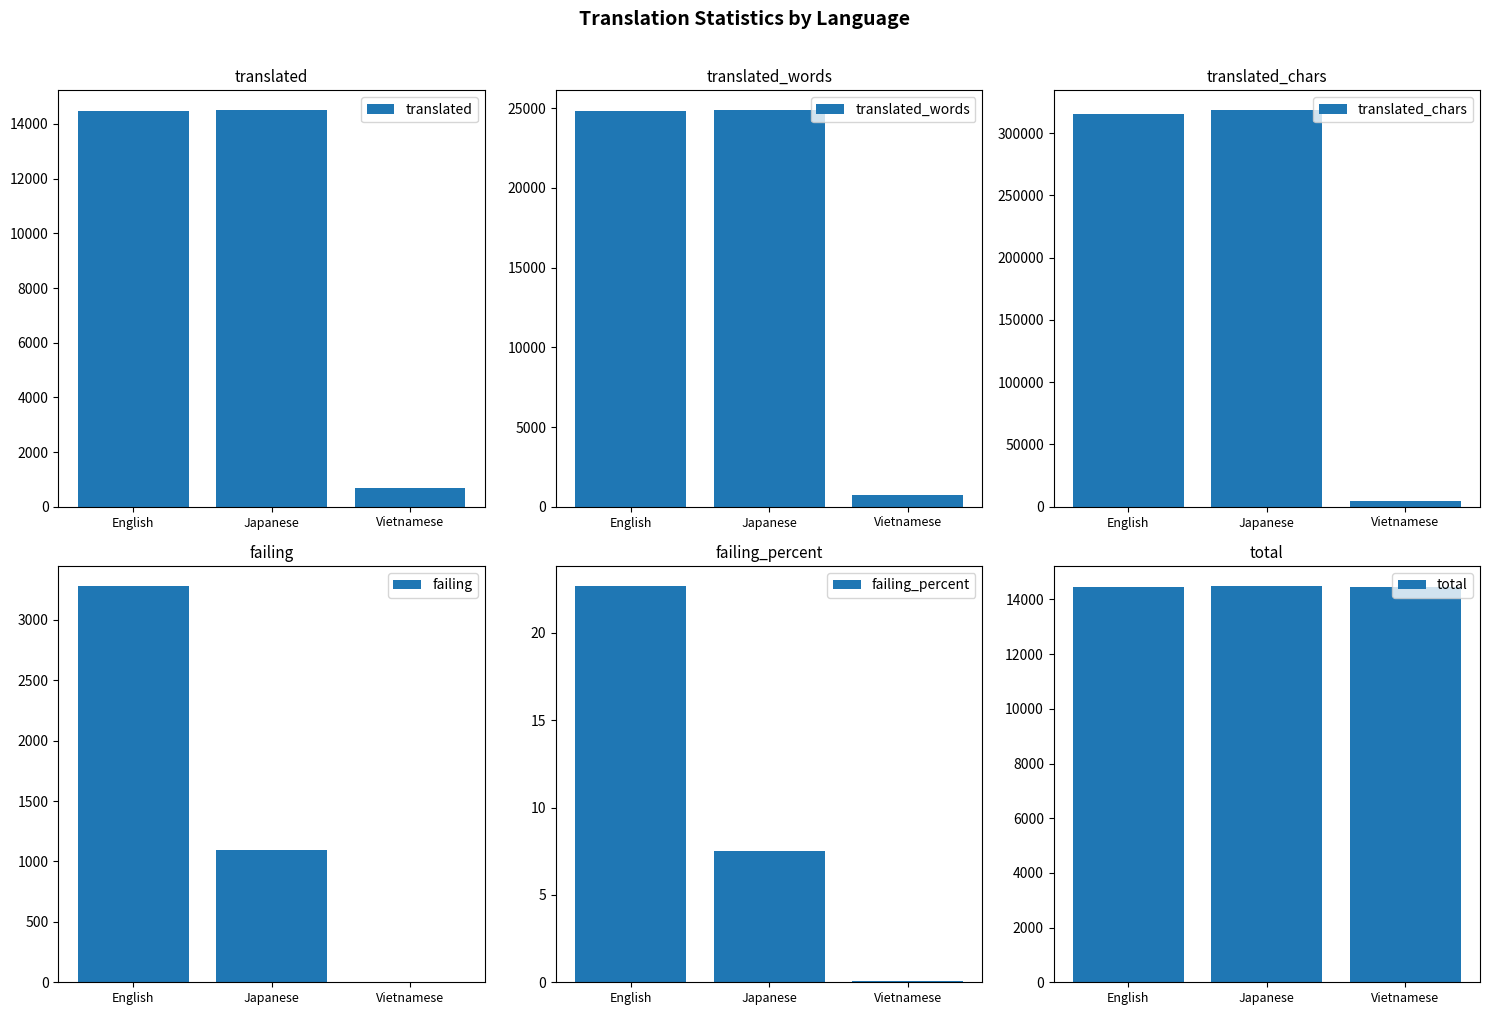

At which category is the sum across all series the highest?

Japanese